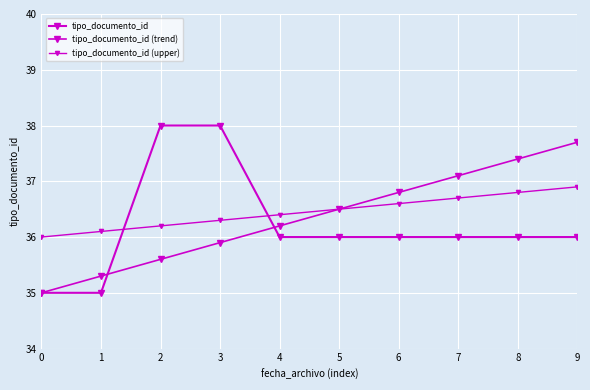

Does the chart have visible grid lines?

Yes